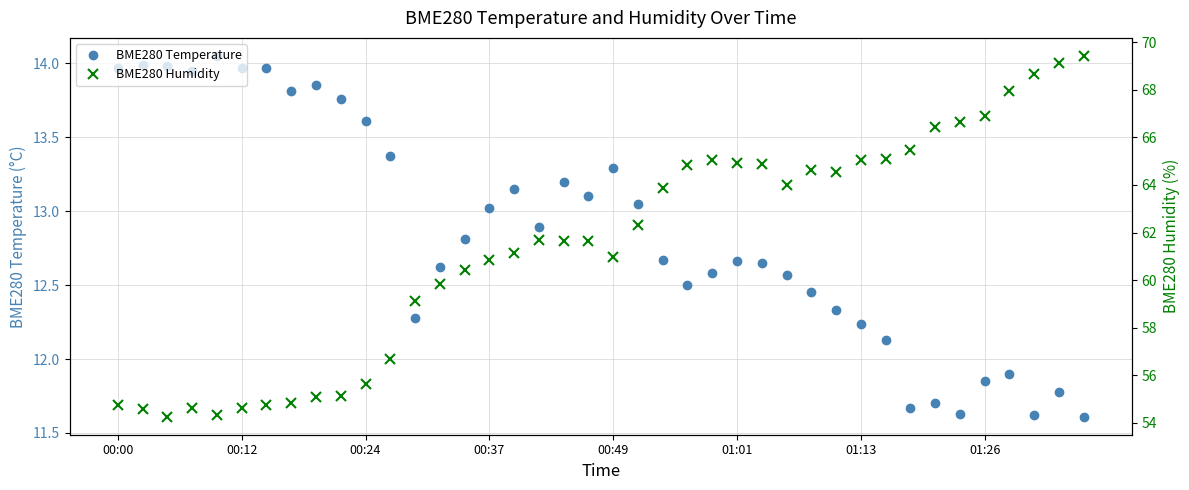

What are all the series names shown in the legend?

BME280 Temperature, BME280 Humidity